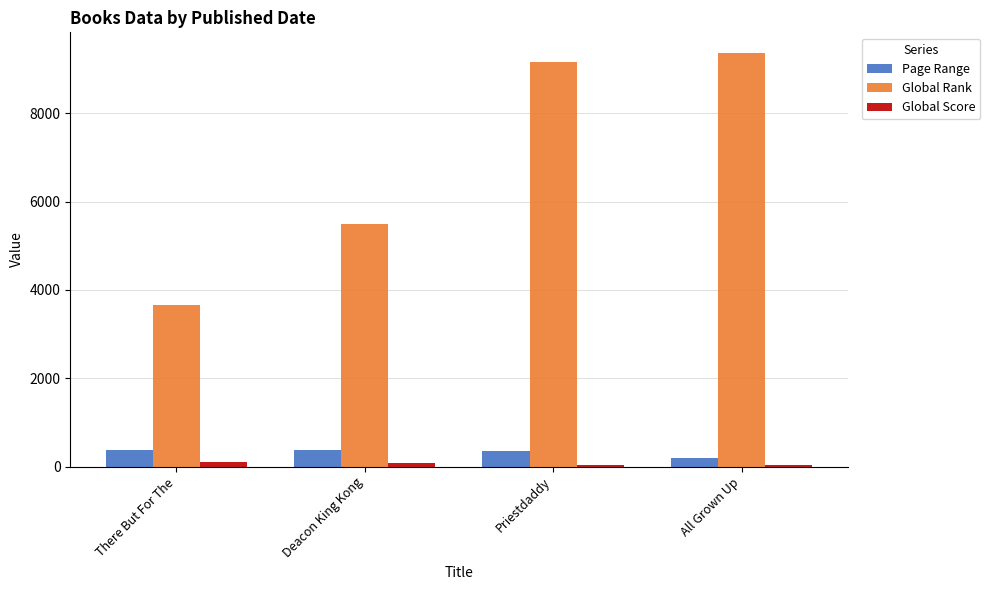

What is the spread (max minus min) of values at There But For The?

3551